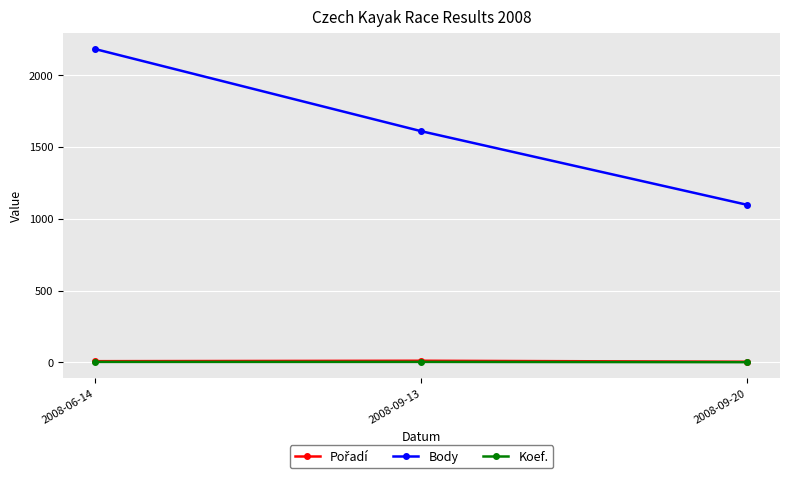

Which series changed the most between 2008-06-14 and 2008-09-20?

Body